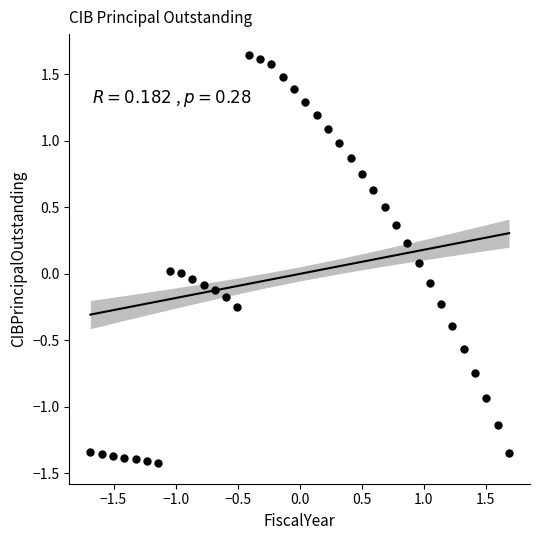

What is the range of X values (max minus min)?

3.4